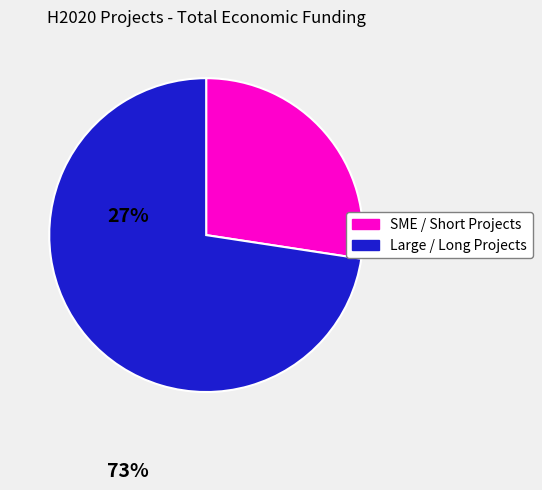

Does any single category account for the majority?

Yes